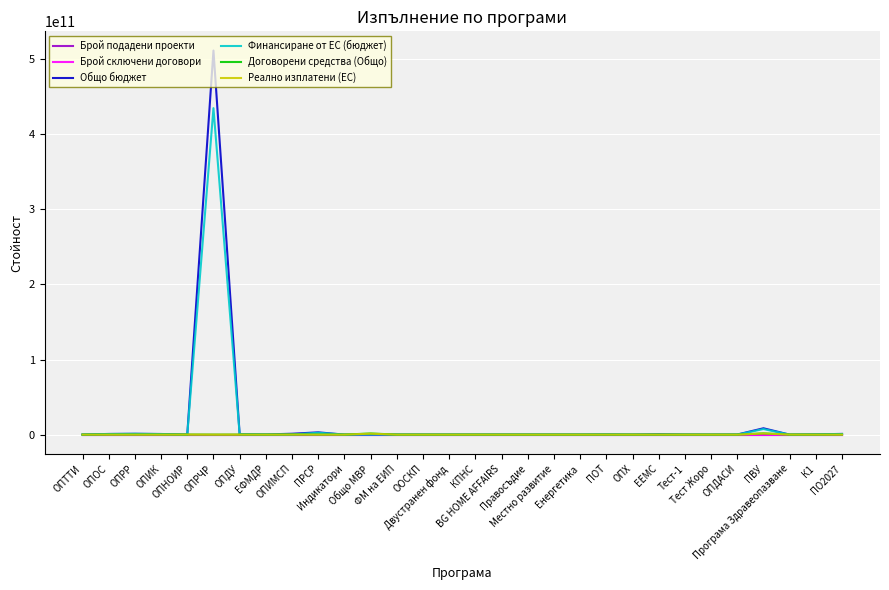

Which series has the largest range (max minus min)?

Общо бюджет